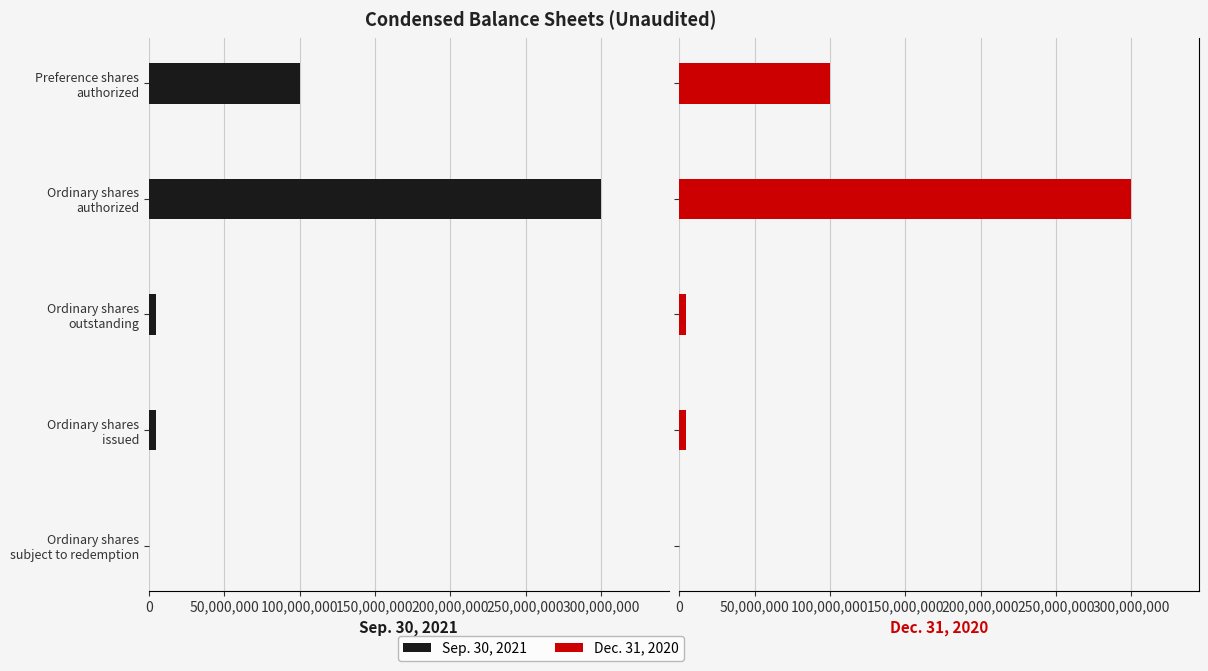

Rank the series by their average value, from lowest to highest.

Sep. 30, 2021, Dec. 31, 2020